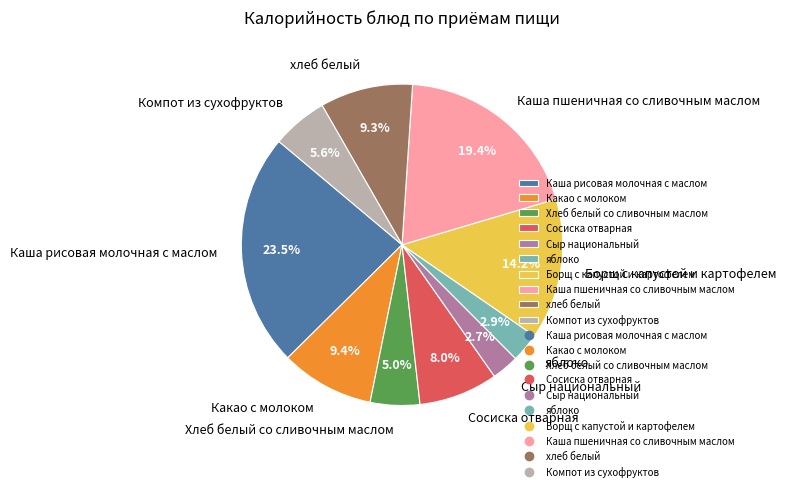

Which has a higher value, Каша рисовая молочная с маслом or Хлеб белый со сливочным маслом?

Каша рисовая молочная с маслом